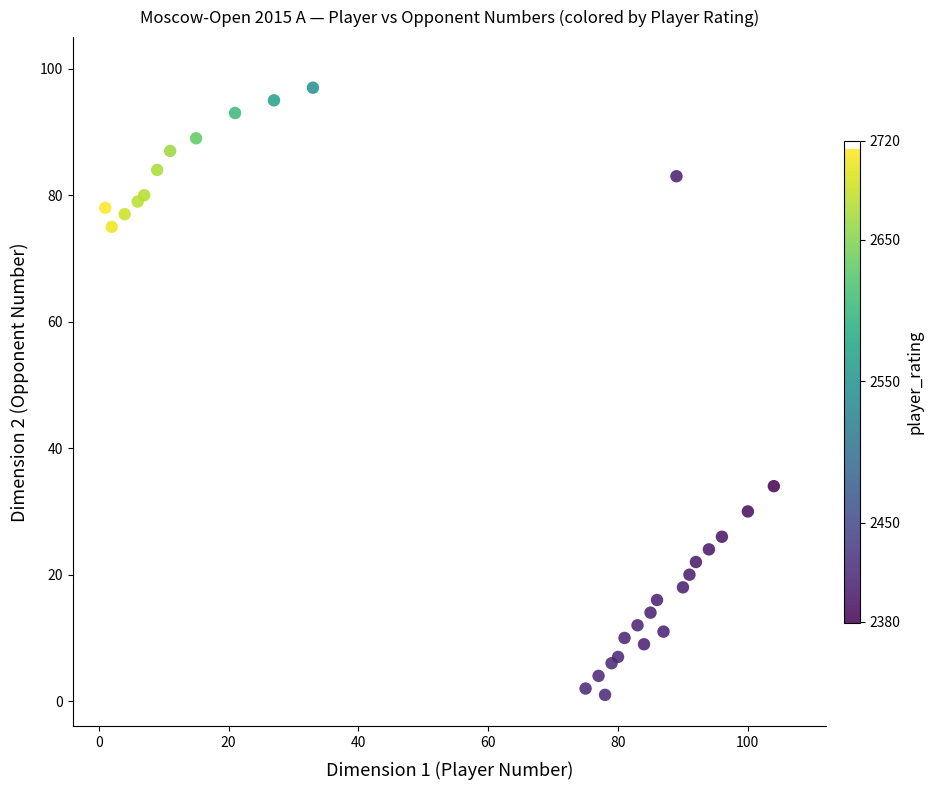

What Y value in the scatter plot is closest to 49?

34